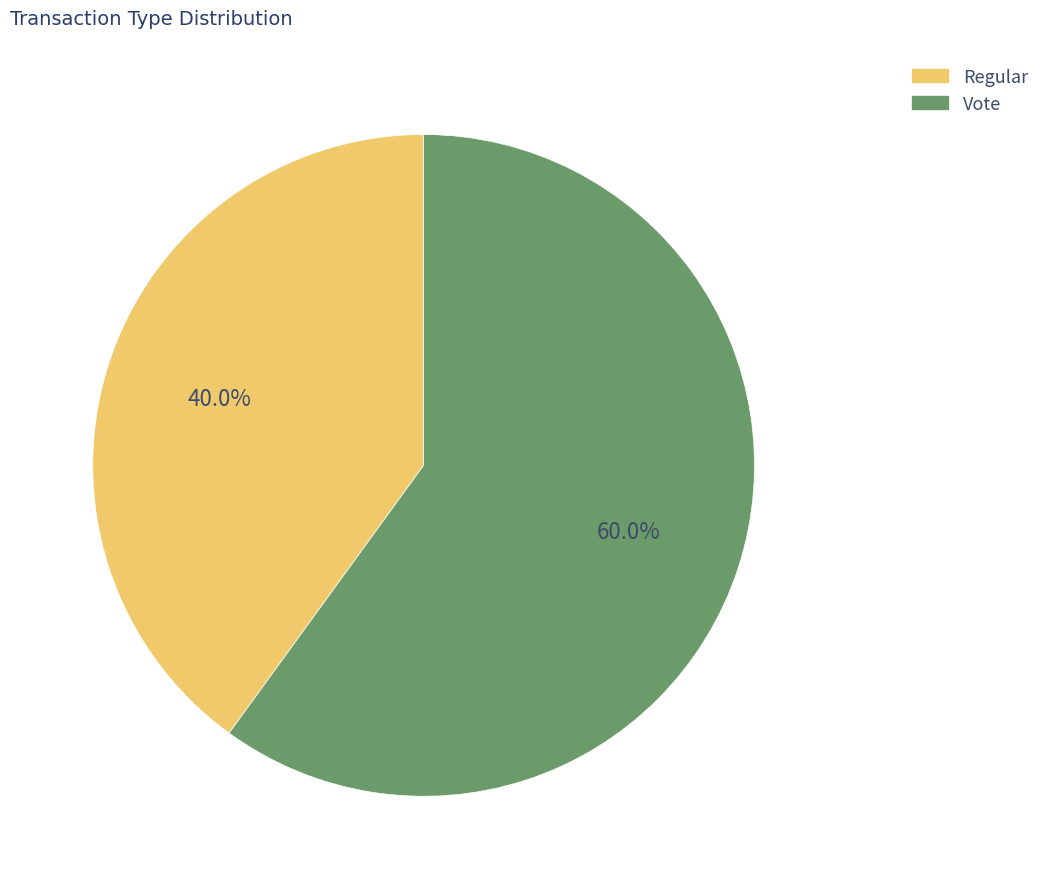

To the nearest percent, what is the difference between the largest and smallest slice percentages?

20%